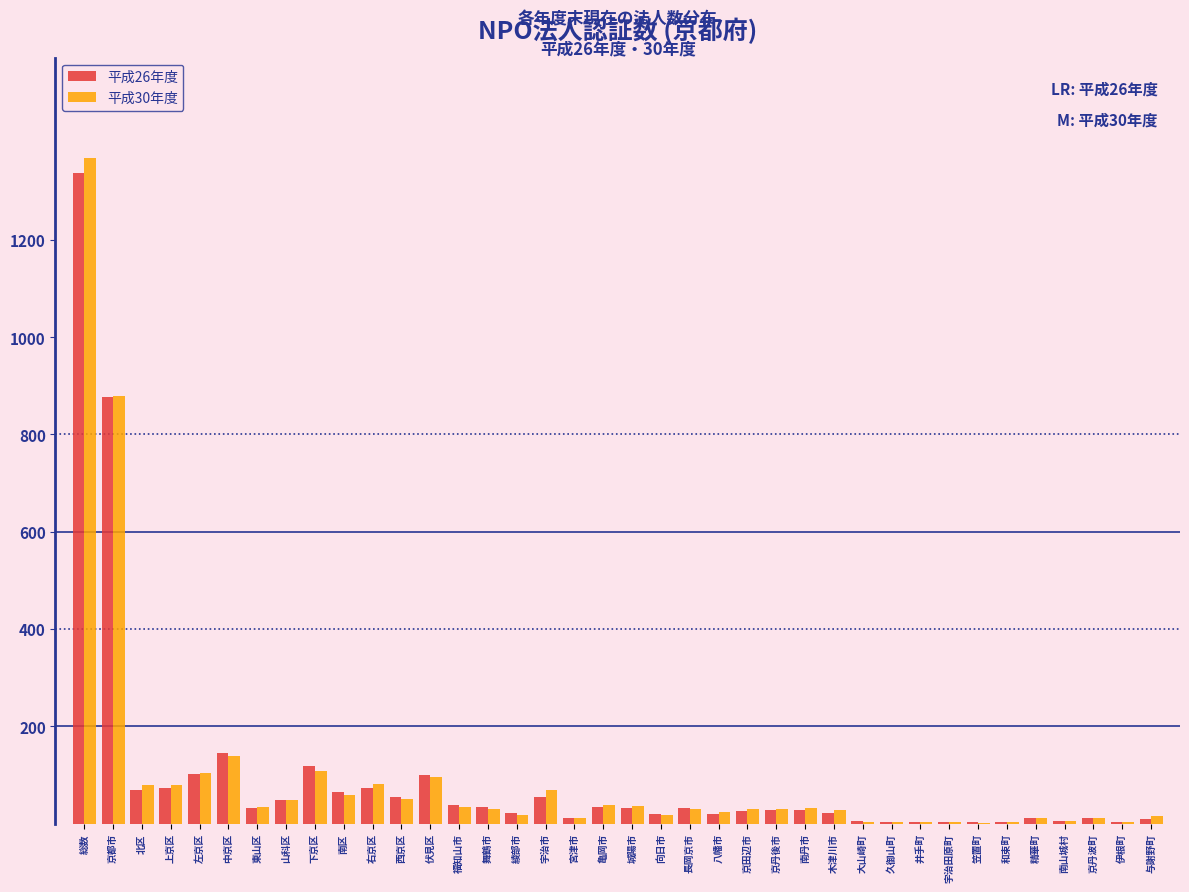

What is the maximum value shown in the chart?

1369